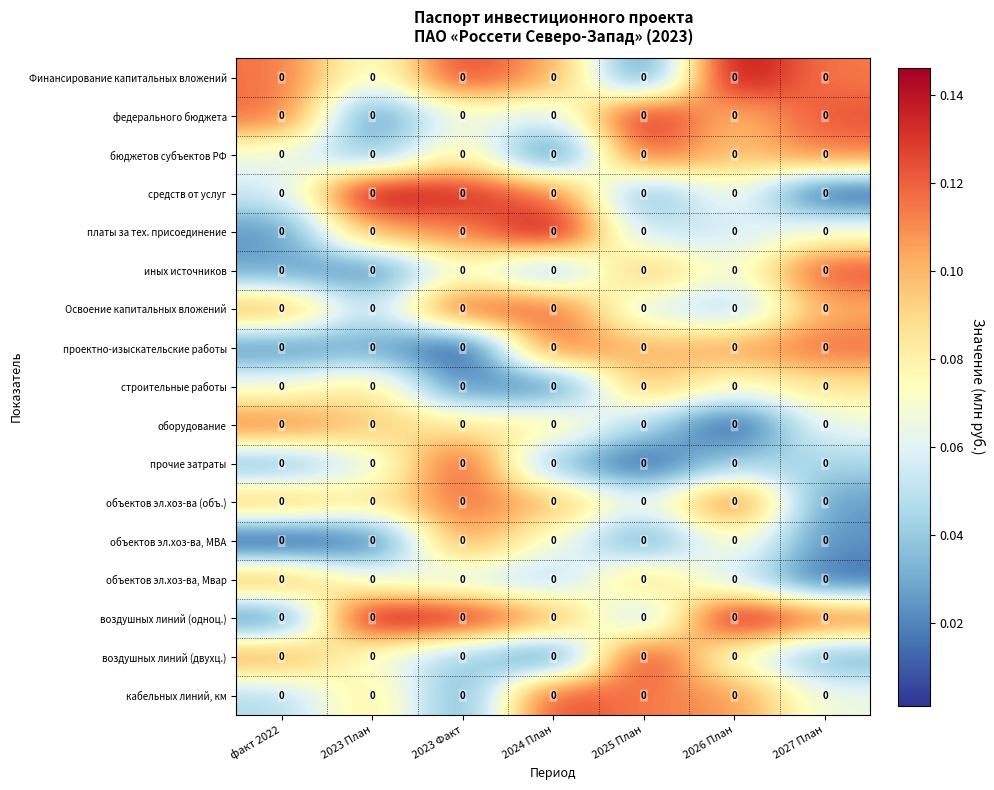

The Финансирование капитальных вложений series shows 0.0 at 2023 Факт. True or false?

False